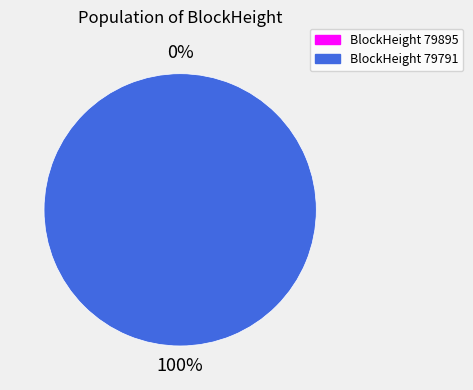

To the nearest percent, what is the average slice percentage?

50%